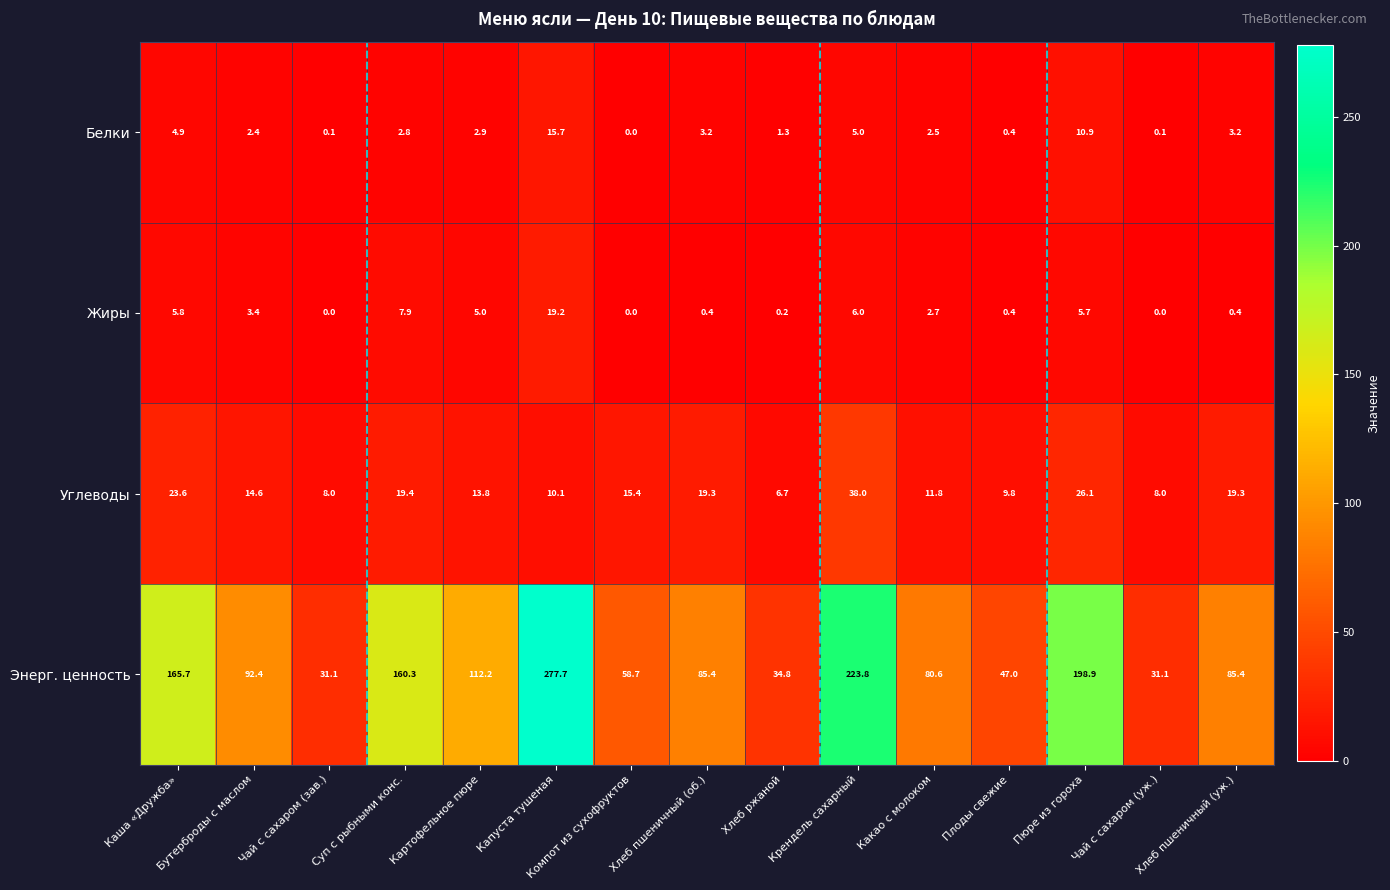

The Углеводы series shows 8.0 at Чай с сахаром (зав.). True or false?

True